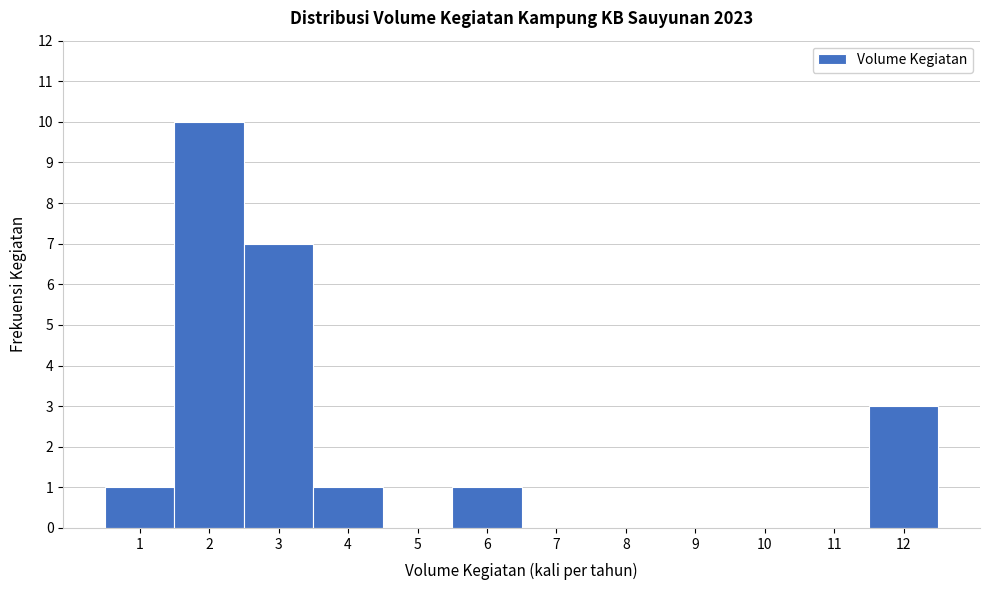

Reading left to right, list all the values displayed in this chart.

1=1	2=10	3=7	4=1	5=0	6=1	7=0	8=0	9=0	10=0	11=0	12=3